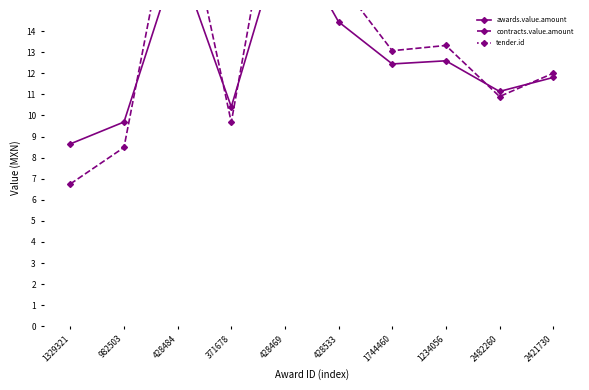

What are all the series names shown in the legend?

awards.value.amount, contracts.value.amount, tender.id